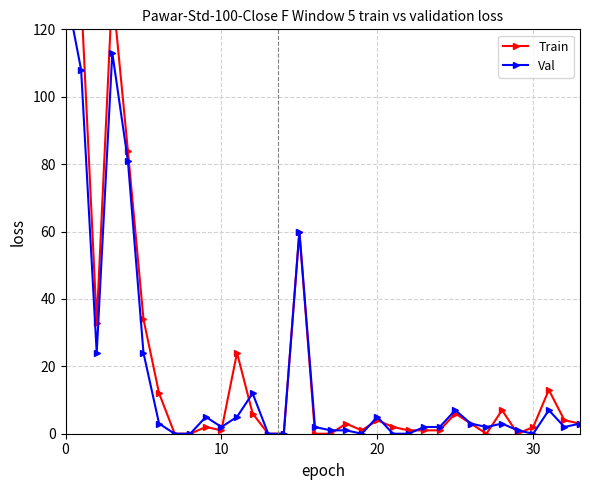

What is the difference between the maximum and minimum values in the Val series?

132